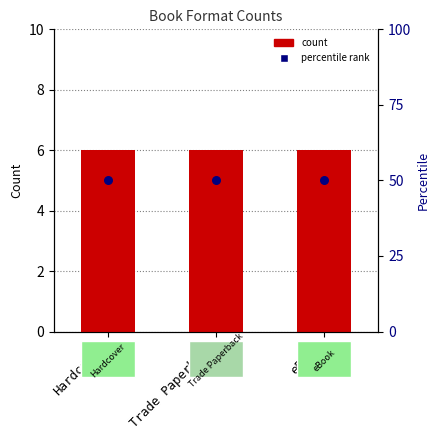

At how many categories does at least one series exceed 36?

3